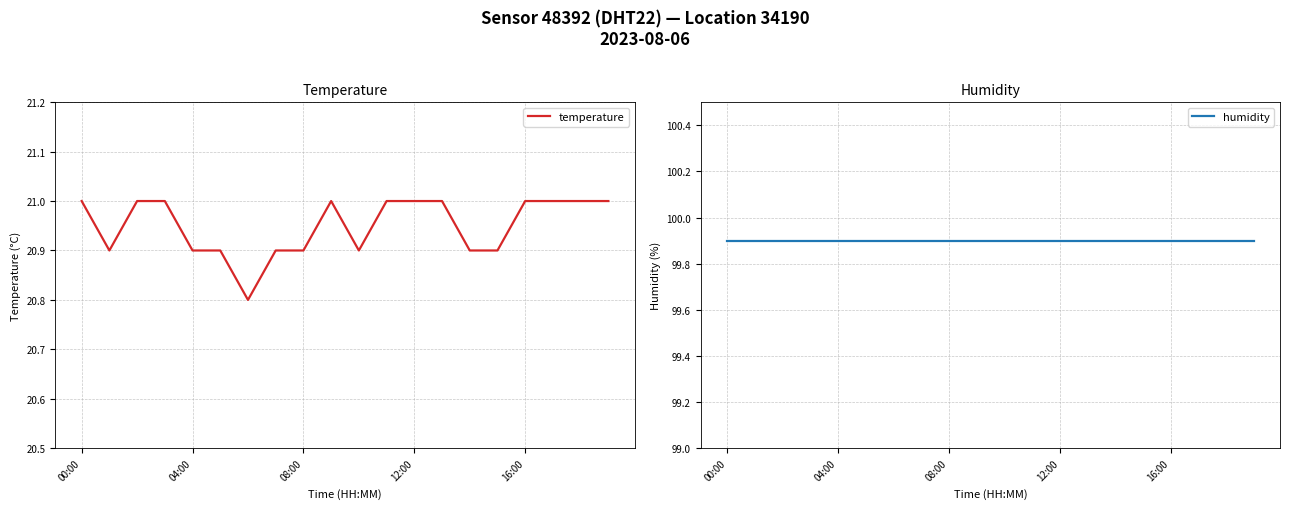

What is the sum of the humidity values at 9 and 14?

199.8